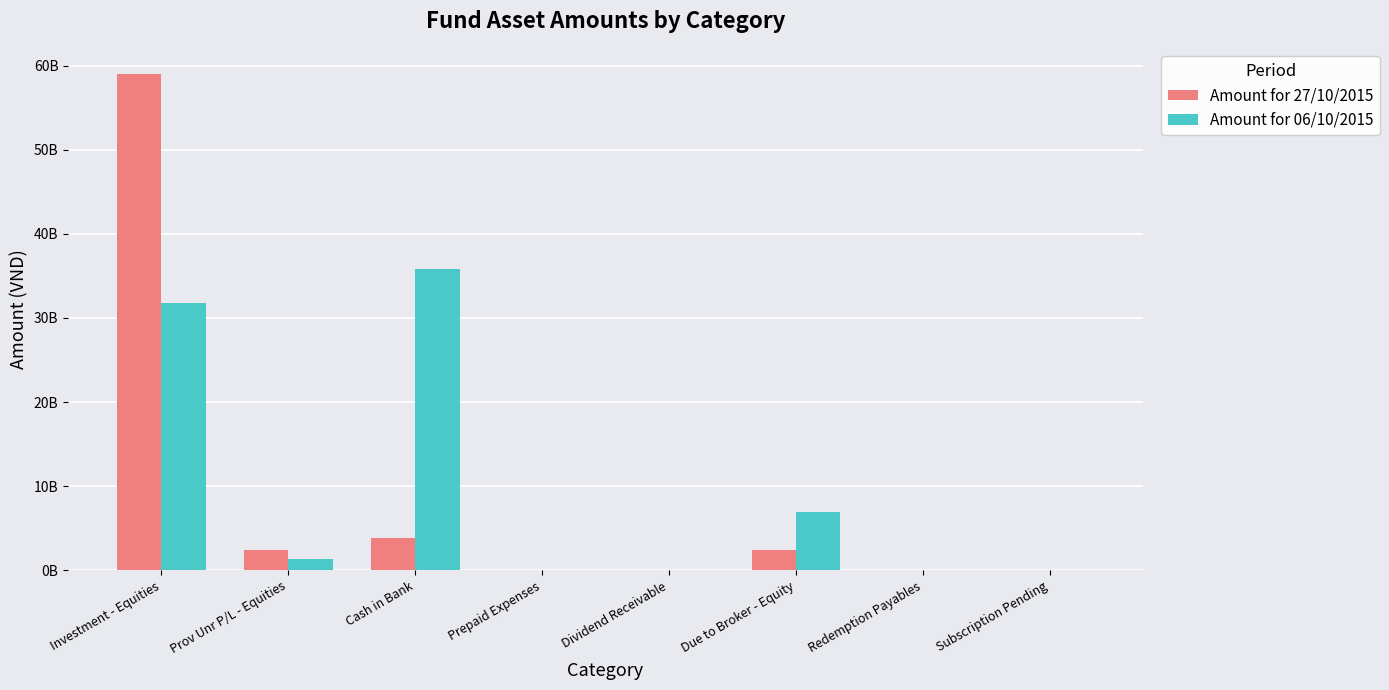

True or false: Amount for 27/10/2015 has a value of 2377350685 at Due to Broker - Equity.

True